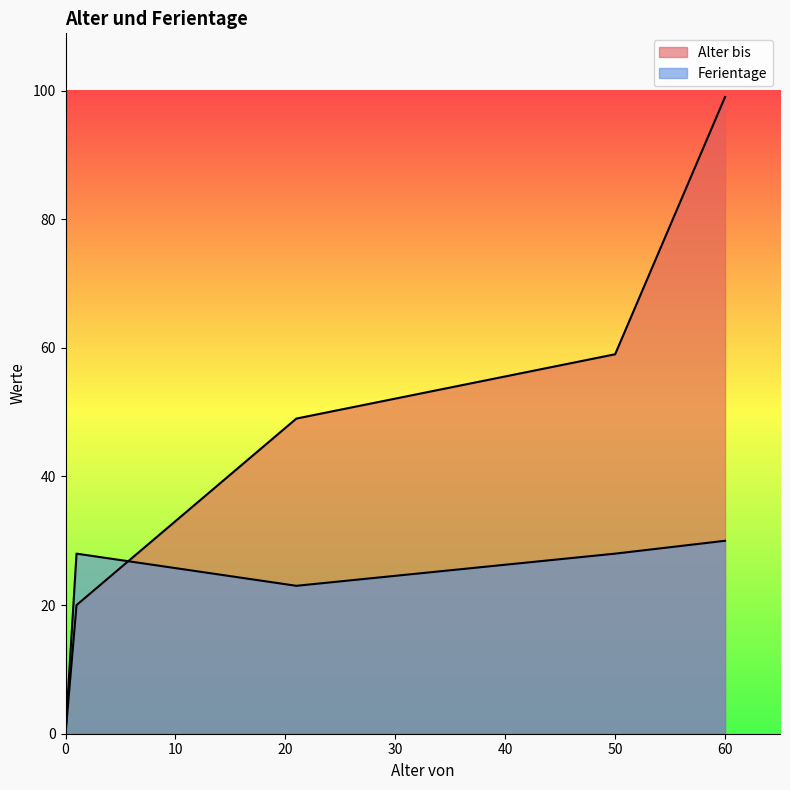

Does the chart display data point markers on the line(s)?

No